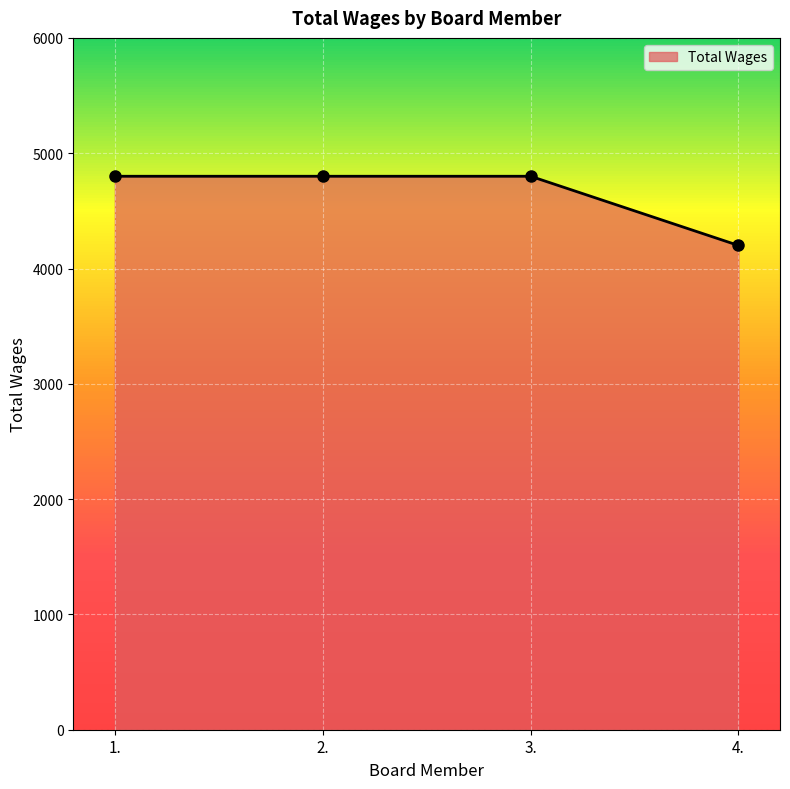

True or false: the data has more than 2 interior local peaks.

False